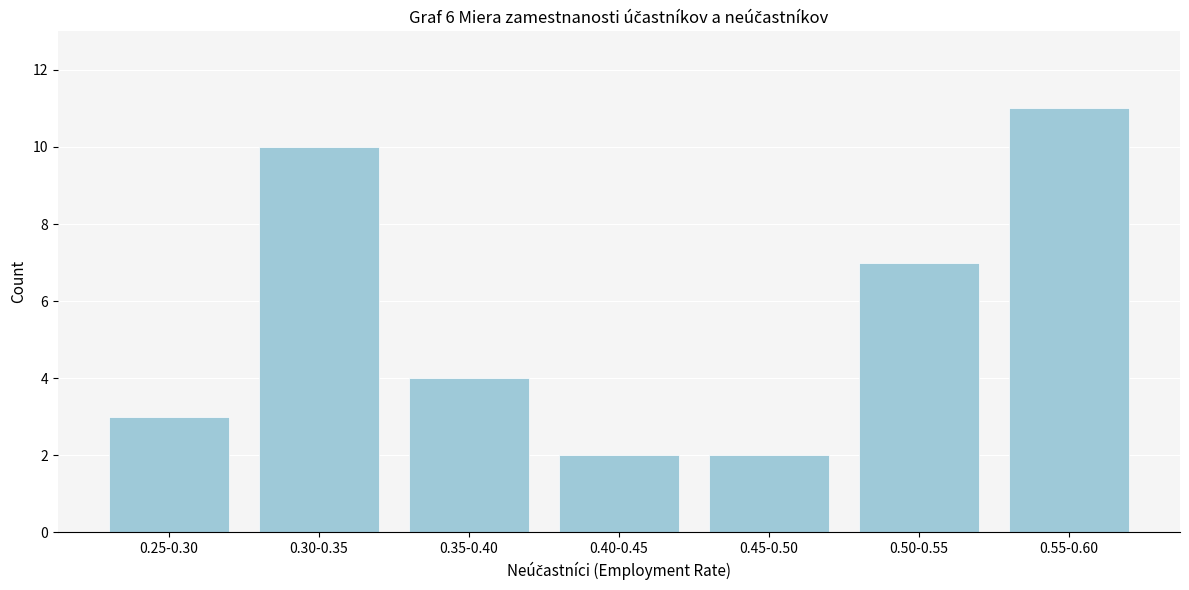

Reading left to right, extract all data points from this chart.

0.25-0.30=3	0.30-0.35=10	0.35-0.40=4	0.40-0.45=2	0.45-0.50=2	0.50-0.55=7	0.55-0.60=11